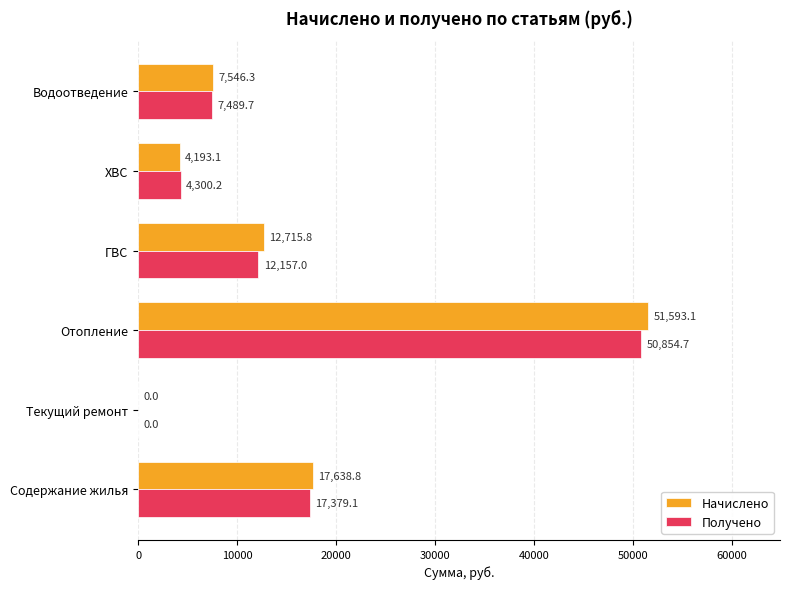

Is the value of Начислено at ГВС greater than the value of Получено at Отопление?

No